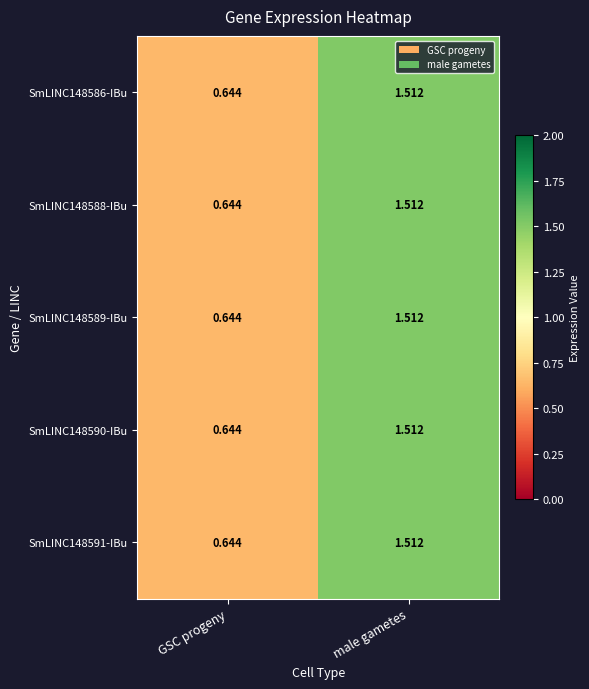

At which label does SmLINC148591-IBu reach its peak?

male gametes